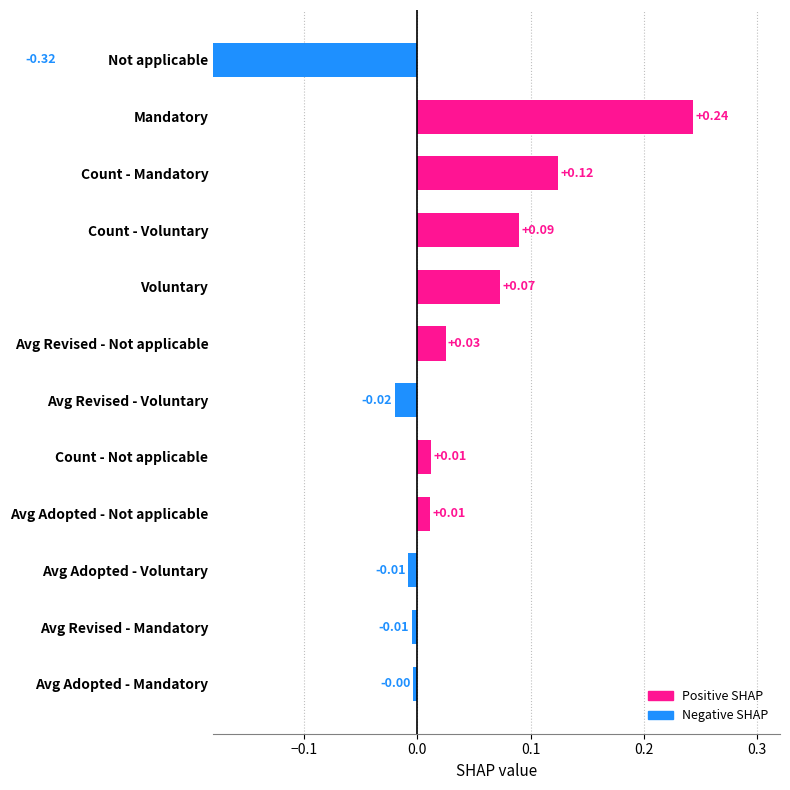

How many values are below 0?

5